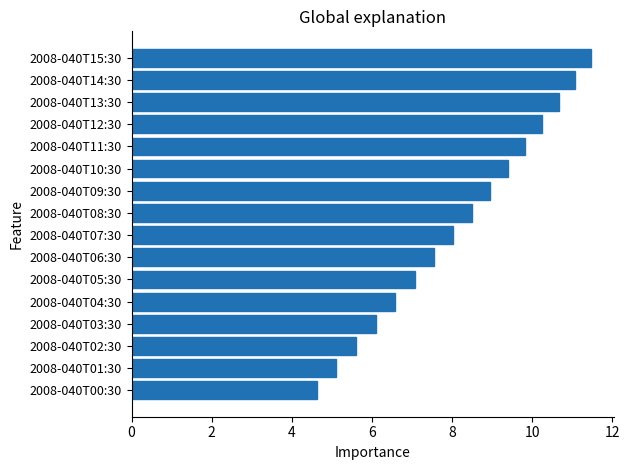

What is the difference between the values at 2008-040T03:30 and 2008-040T11:30?

3.7